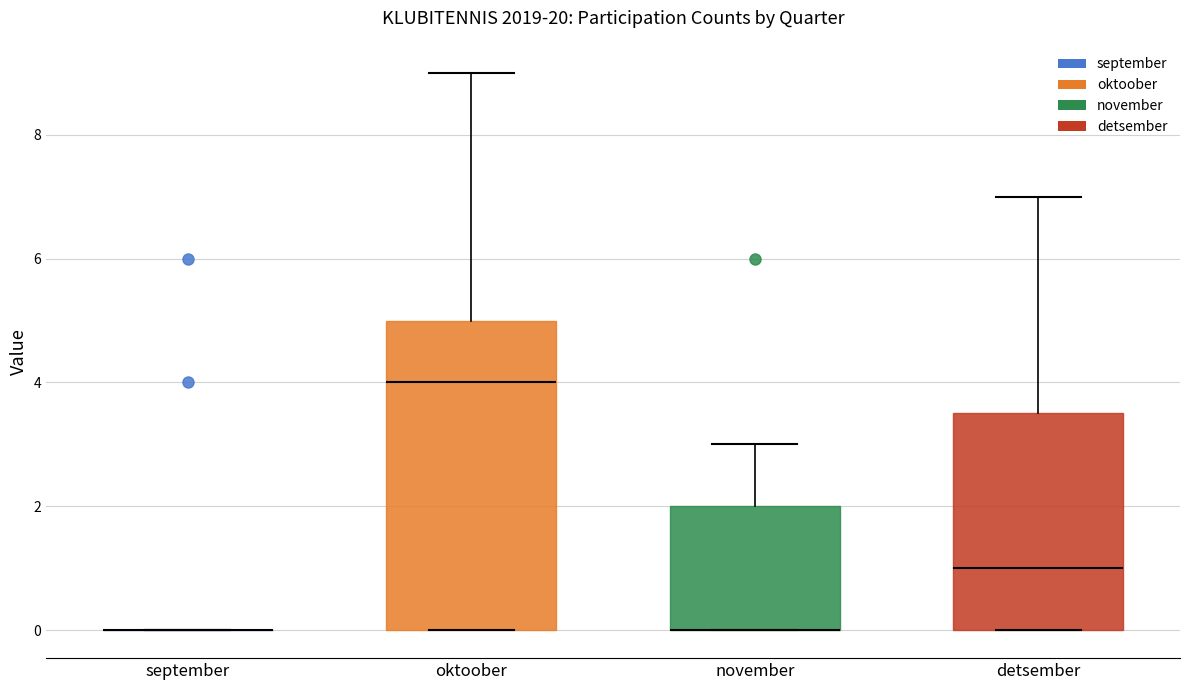

Reading left to right, transcribe this box plot: for each box, give where its median line is, the range the box spans, and where its two whiskers end, as read against the y-axis. The values are not printed on the chart, so give them approximately, as read against the axis.

september: box collapsed to a line at 0.0, whiskers 0.0 to 0.0
oktoober: median 4.0, box 0.0 to 5.0, whiskers 0.0 to 9.0
november: median 0.0 (drawn on the box's lower edge), box 0.0 to 2.0, whiskers 0.0 to 3.0
detsember: median 1.0, box 0.0 to 3.6, whiskers 0.0 to 7.0